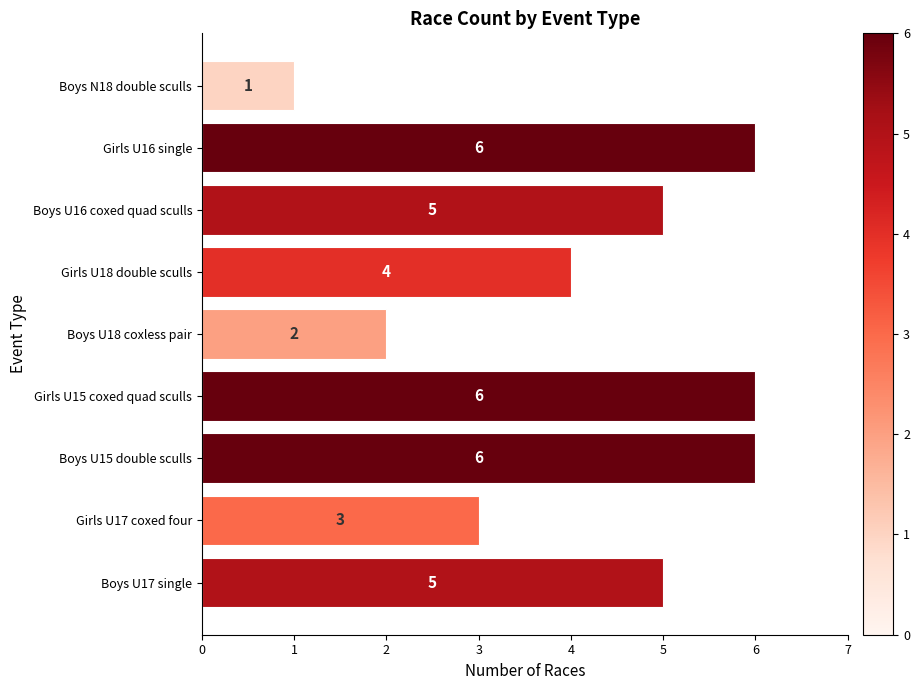

How many data points are less than 5?

4